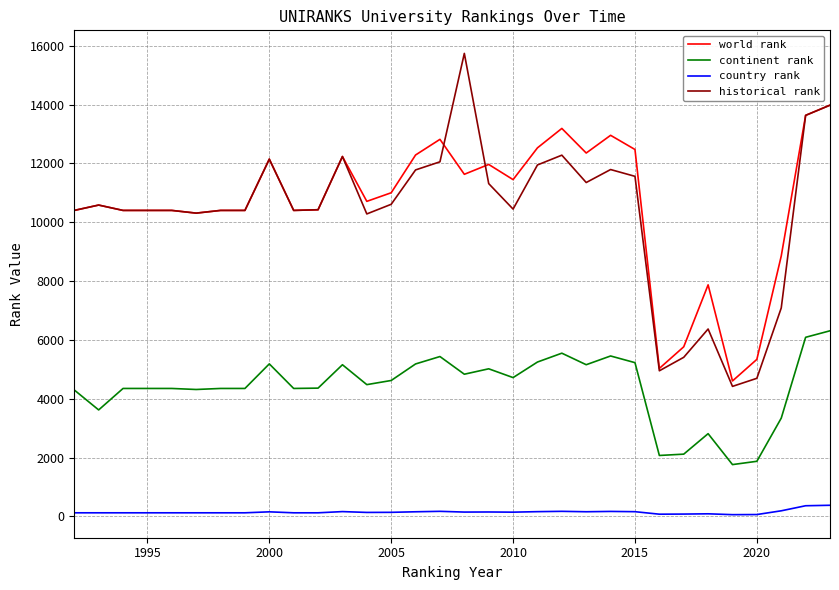

True or false: historical rank and country rank cross at least once.

False